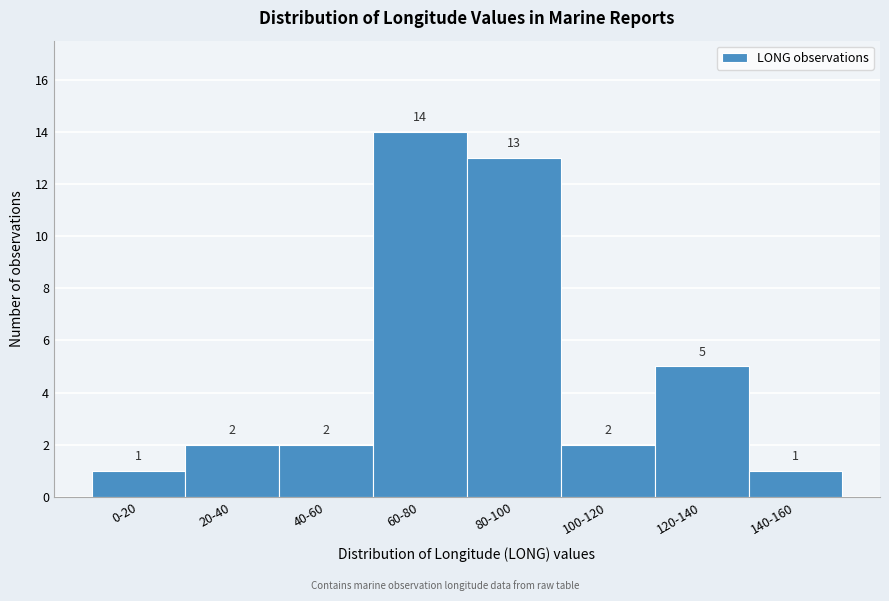

Reading left to right, what are all the values shown in this chart?

1	2	2	14	13	2	5	1